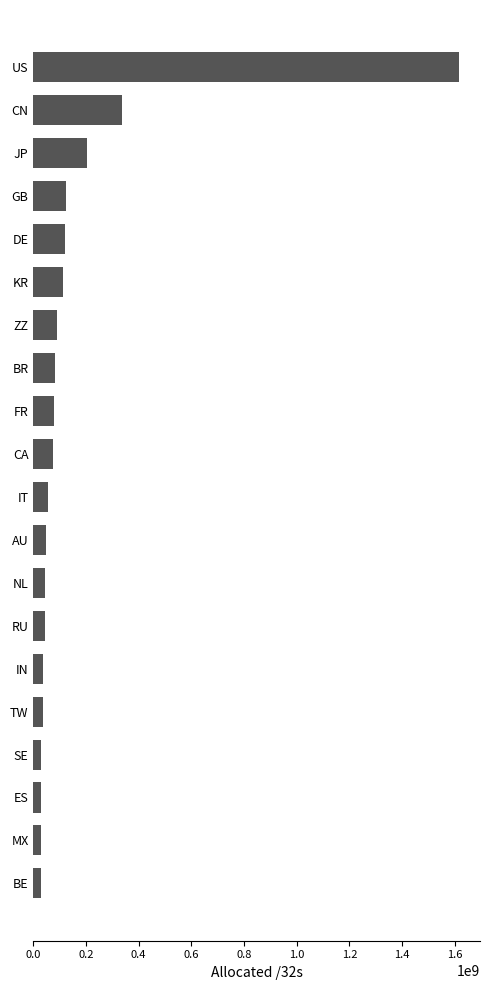

What is the value of the 14th bar from the top?

45602048